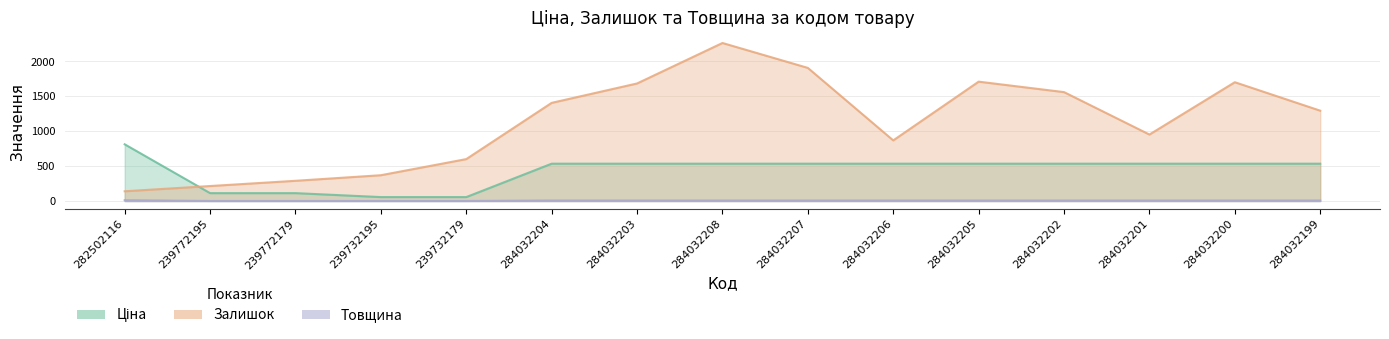

At 284032207, list the series in order from largest to smallest.

Залишок, Ціна, Товщина